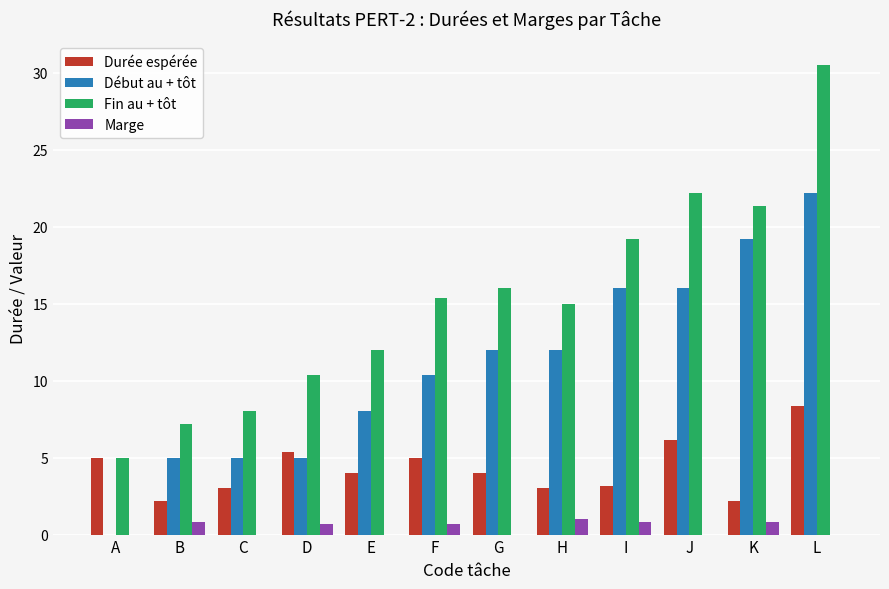

What value does the Marge series have at B?

0.8